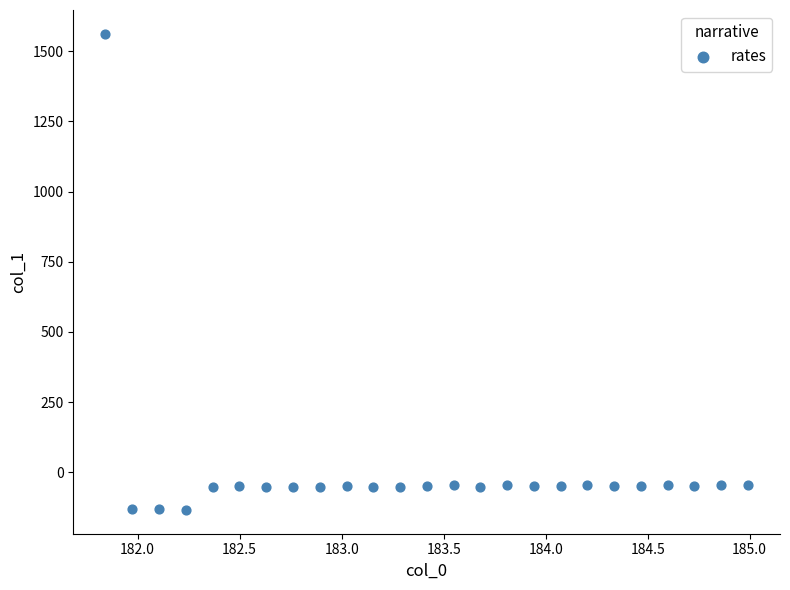

What is the range of X values (max minus min)?

3.1